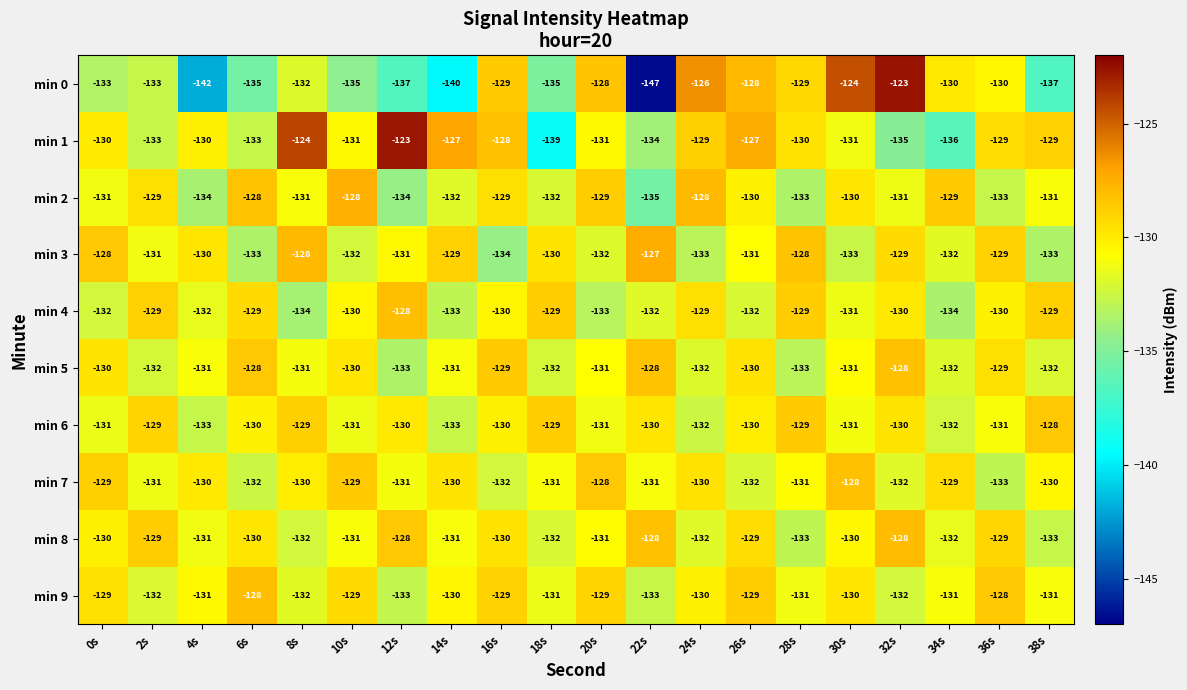

How many data points does each series have?

20